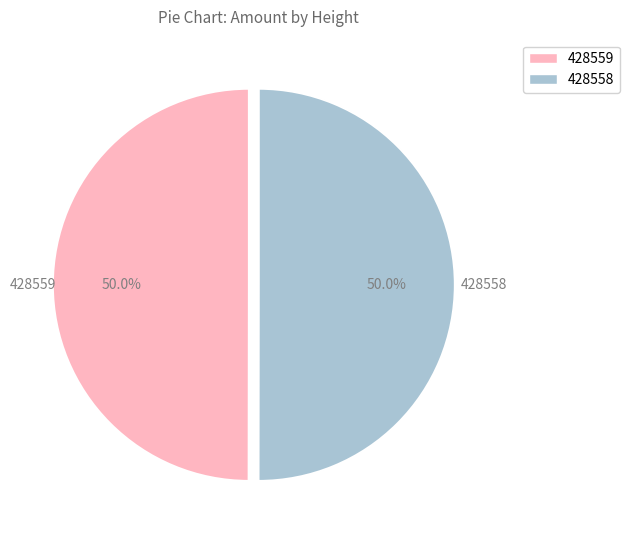

To the nearest percent, what portion does 428558 represent?

50%